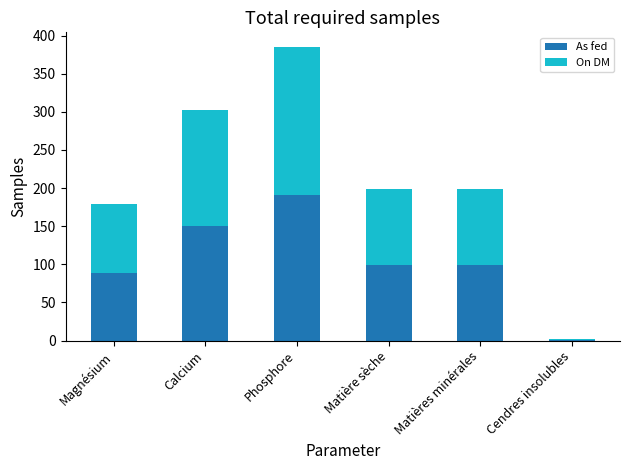

The value of As fed at Matière sèche is 98.6. True or false?

True